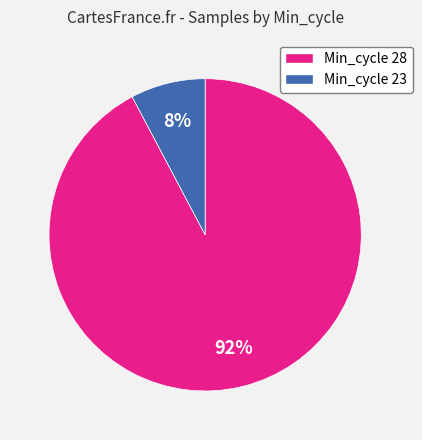

How many segments does this pie chart have?

2